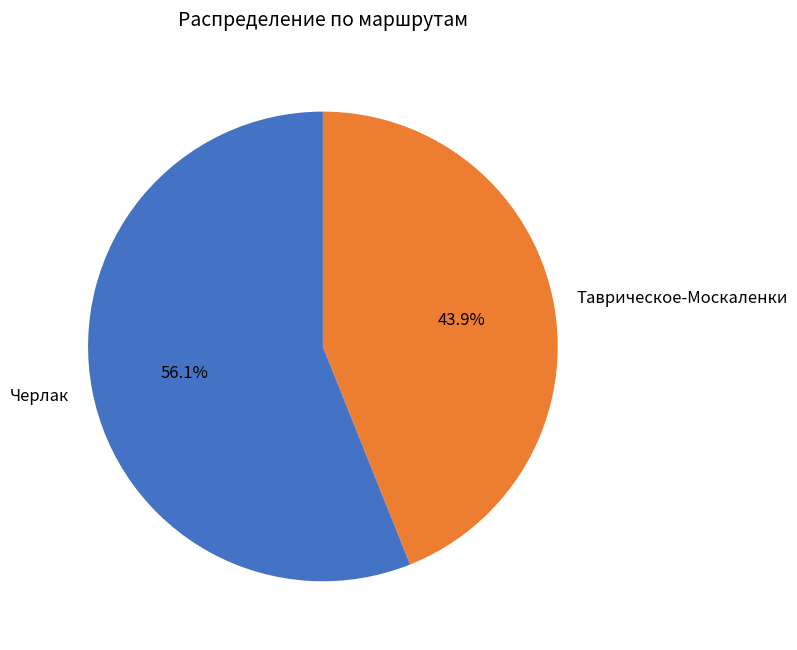

True or false: Таврическое-Москаленки accounts for 52% of the total.

False